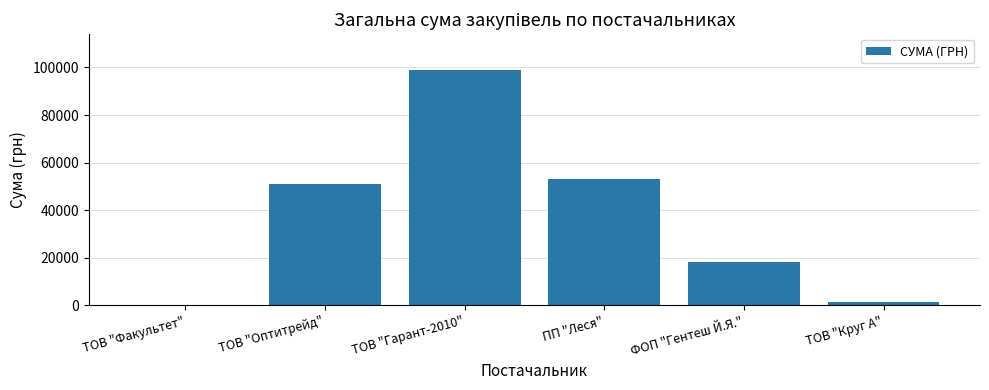

The value at ПП "Леся" is 32172.7. True or false?

False